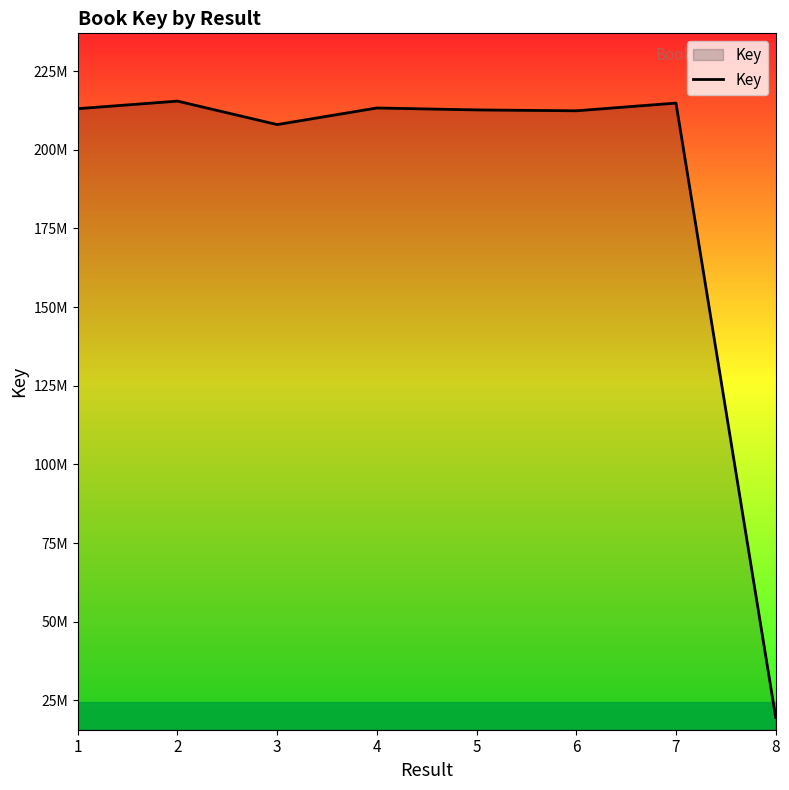

Does the chart have visible grid lines?

No